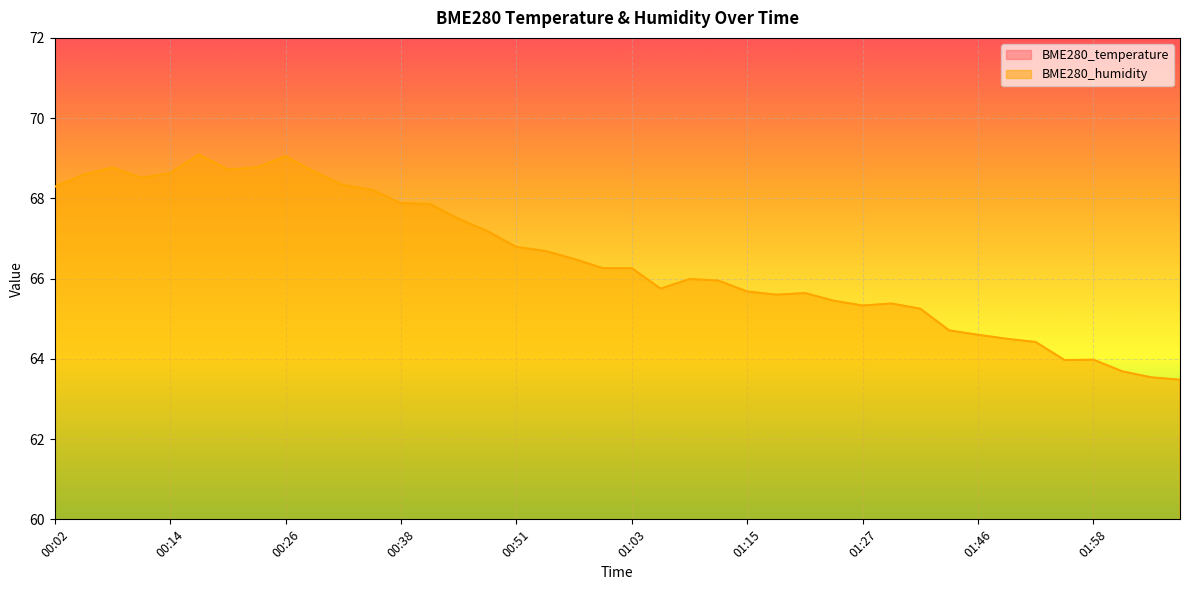

Reading left to right, what are all the values shown in this chart?

BME280_temperature: 00:02=9.1	00:05=9.1	00:08=9.0	00:11=9.0	00:14=9.0	00:17=9.0	00:20=8.9	00:23=8.9	00:26=8.9	00:29=9.0	00:32=9.1	00:35=9.1	00:38=9.3	00:41=9.3	00:44=9.4	00:47=9.5	00:51=9.5	00:54=9.6	00:57=9.6	01:00=9.6	01:03=9.6	01:06=9.6	01:09=9.7	01:12=9.6	01:15=9.7	01:18=9.7	01:21=9.7	01:24=9.7	01:27=9.7	01:30=9.7	01:33=9.6	01:43=9.7	01:46=9.7	01:49=9.7	01:52=9.7	01:55=9.8	01:58=9.8	02:01=9.9	02:04=10.0	02:07=10.0
BME280_humidity: 00:02=68.3	00:05=68.6	00:08=68.8	00:11=68.5	00:14=68.6	00:17=69.1	00:20=68.7	00:23=68.8	00:26=69.0	00:29=68.7	00:32=68.3	00:35=68.2	00:38=67.9	00:41=67.9	00:44=67.5	00:47=67.2	00:51=66.8	00:54=66.7	00:57=66.5	01:00=66.3	01:03=66.3	01:06=65.8	01:09=66.0	01:12=66.0	01:15=65.7	01:18=65.6	01:21=65.6	01:24=65.5	01:27=65.3	01:30=65.4	01:33=65.2	01:43=64.7	01:46=64.6	01:49=64.5	01:52=64.4	01:55=64.0	01:58=64.0	02:01=63.7	02:04=63.5	02:07=63.5